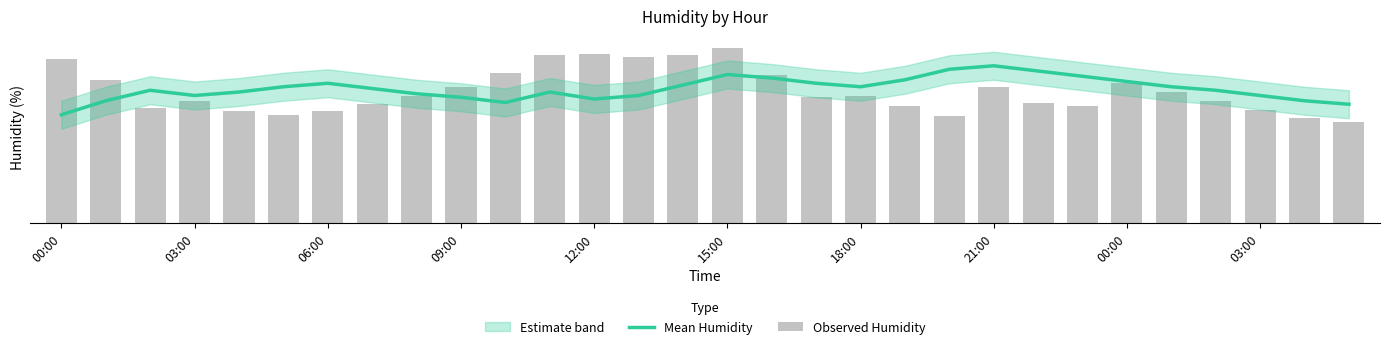

How many data points in Mean Humidity are above 77?

14